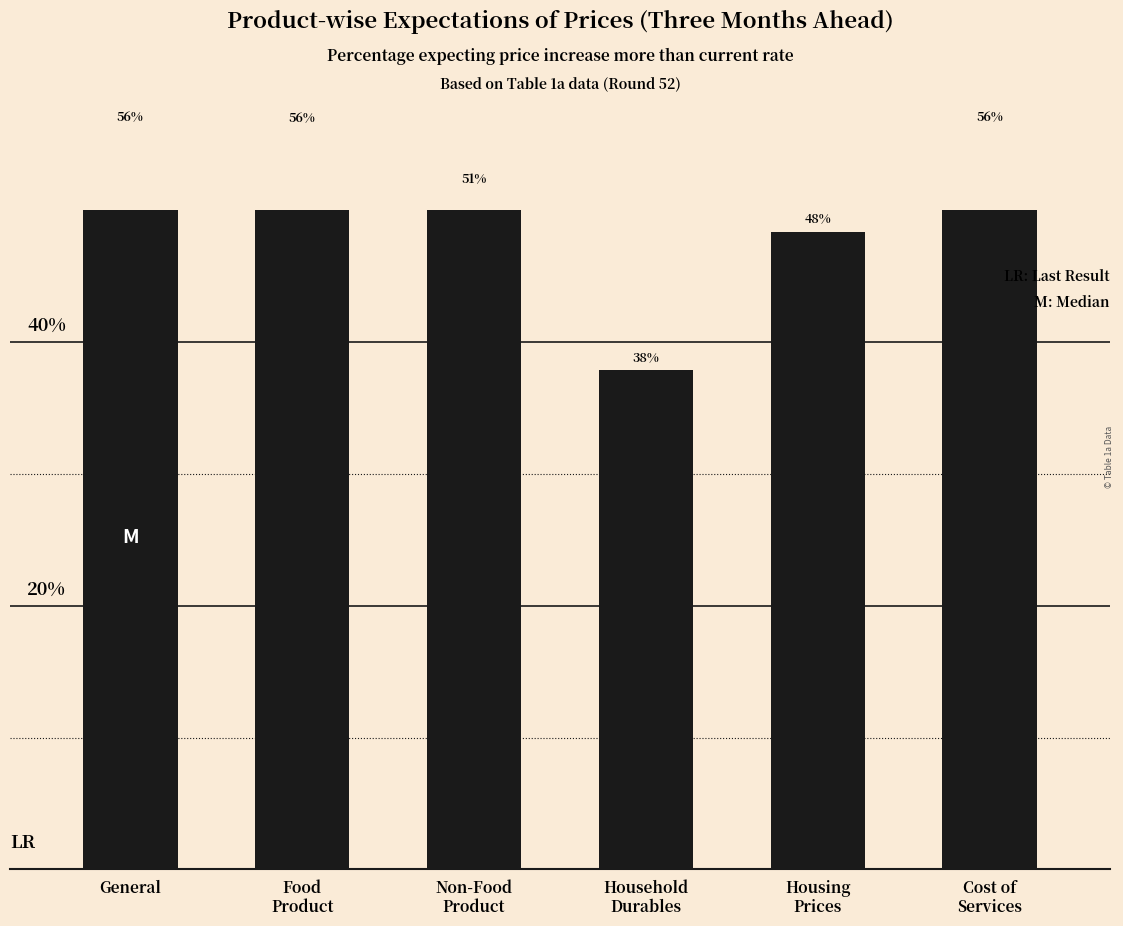

Rank the categories by value from highest to lowest.

General, Cost of
Services, Food
Product, Non-Food
Product, Housing
Prices, Household
Durables